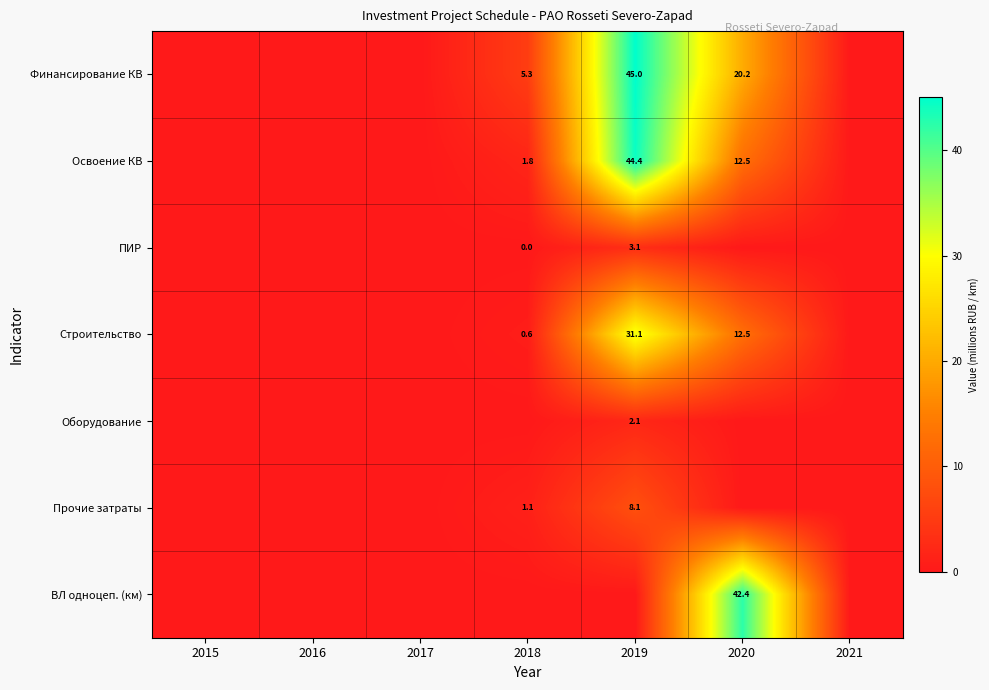

The Финансирование КВ series shows 45.0 at 2019. True or false?

True